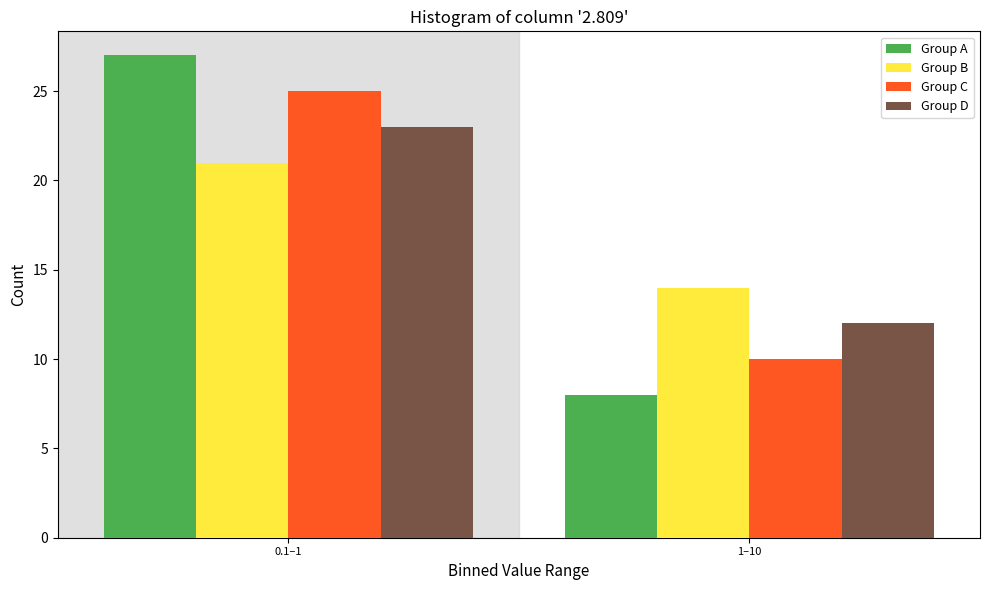

Reading right to left, what are all the values shown in this chart?

Group A: 1–10=8	0.1–1=27
Group B: 1–10=14	0.1–1=21
Group C: 1–10=10	0.1–1=25
Group D: 1–10=12	0.1–1=23